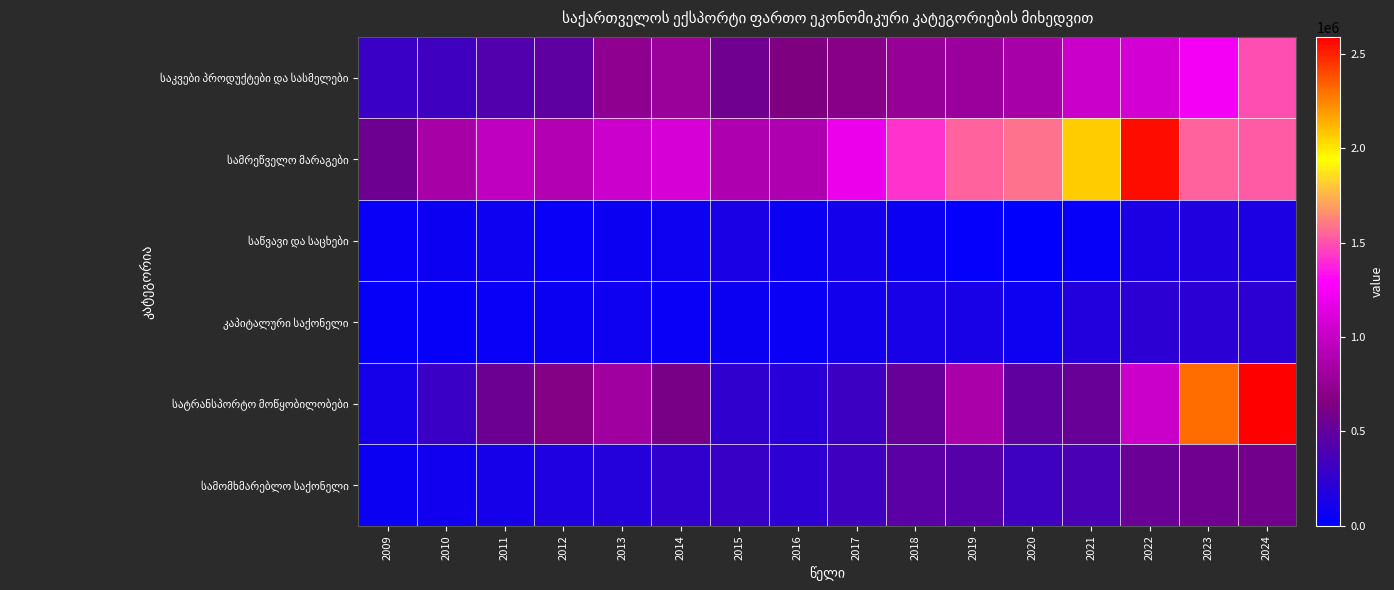

What is the total value across all series at 2018?

3368967.5